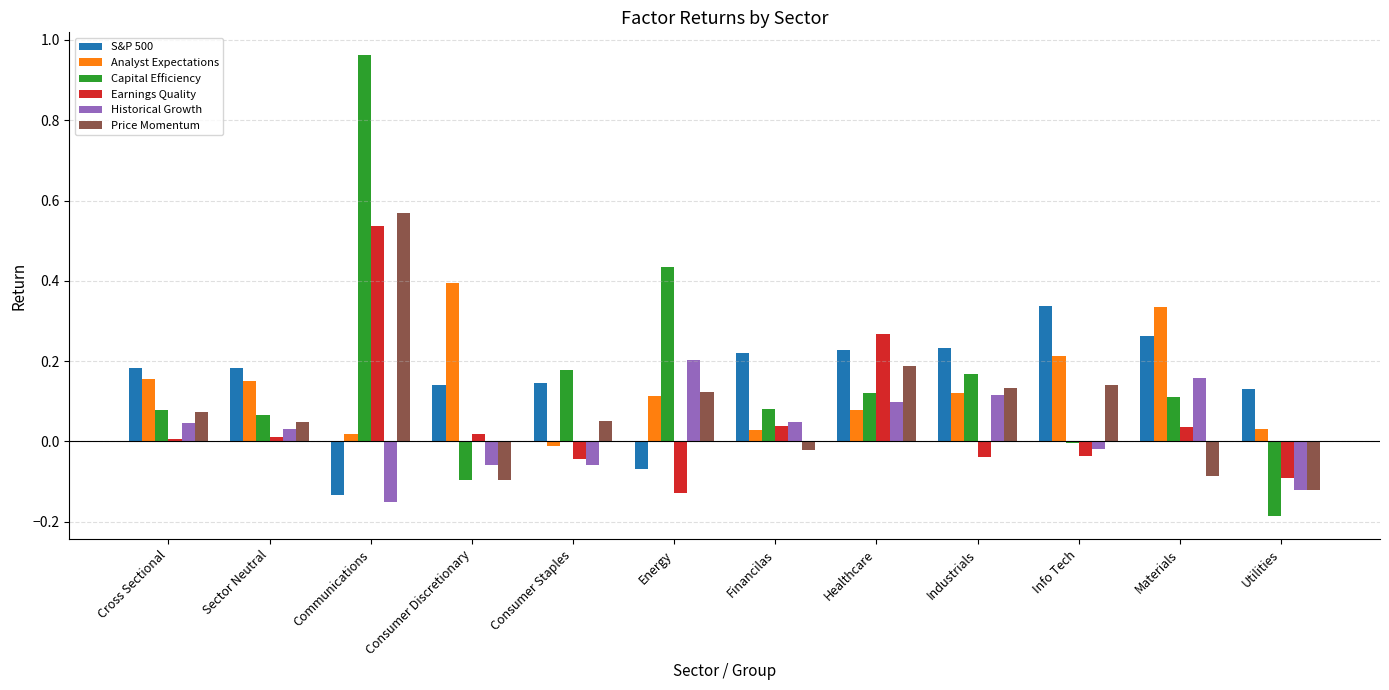

Which series has the largest range (max minus min)?

Capital Efficiency